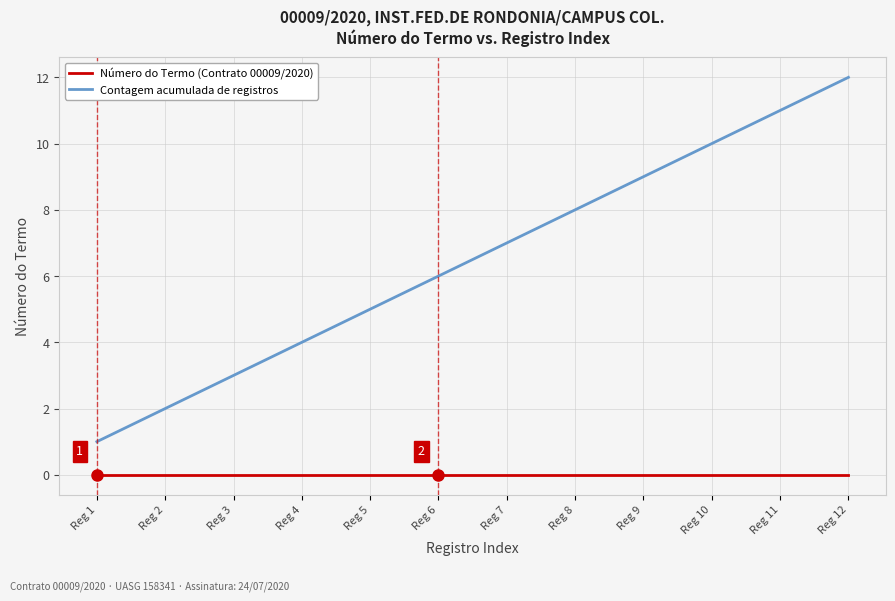

At which label does Contagem acumulada de registros reach its peak?

Reg 12